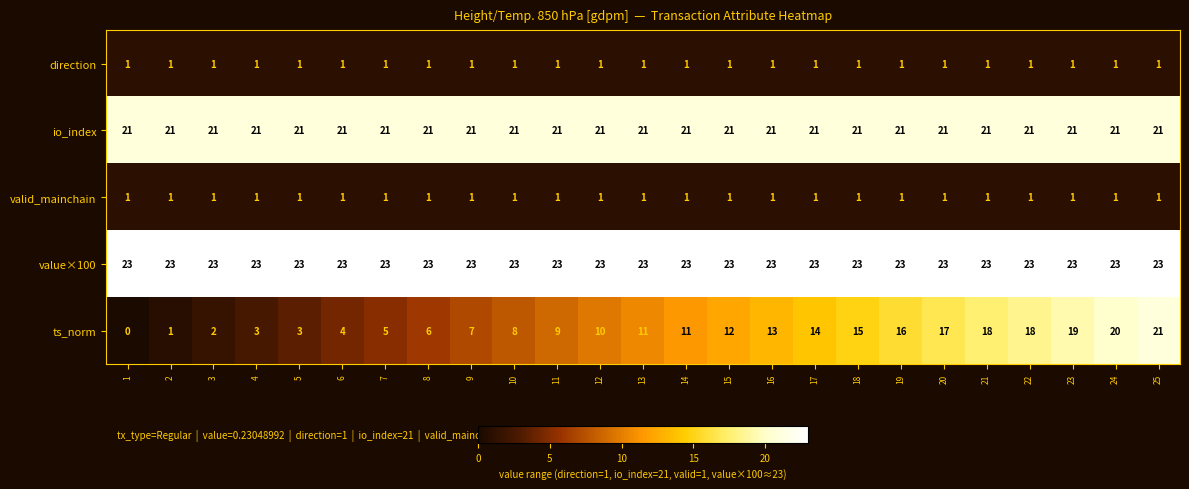

The value of valid_mainchain at 14 is 1. True or false?

True